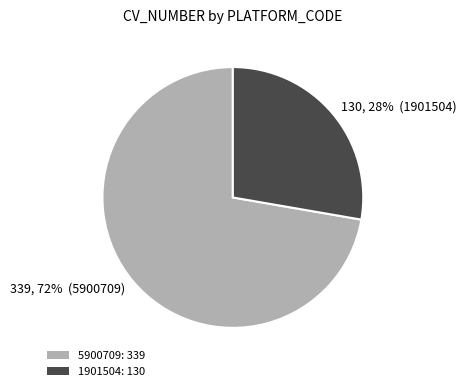

Combined, do 130, 28% (1901504) and 339, 72% (5900709) account for over 50%?

Yes